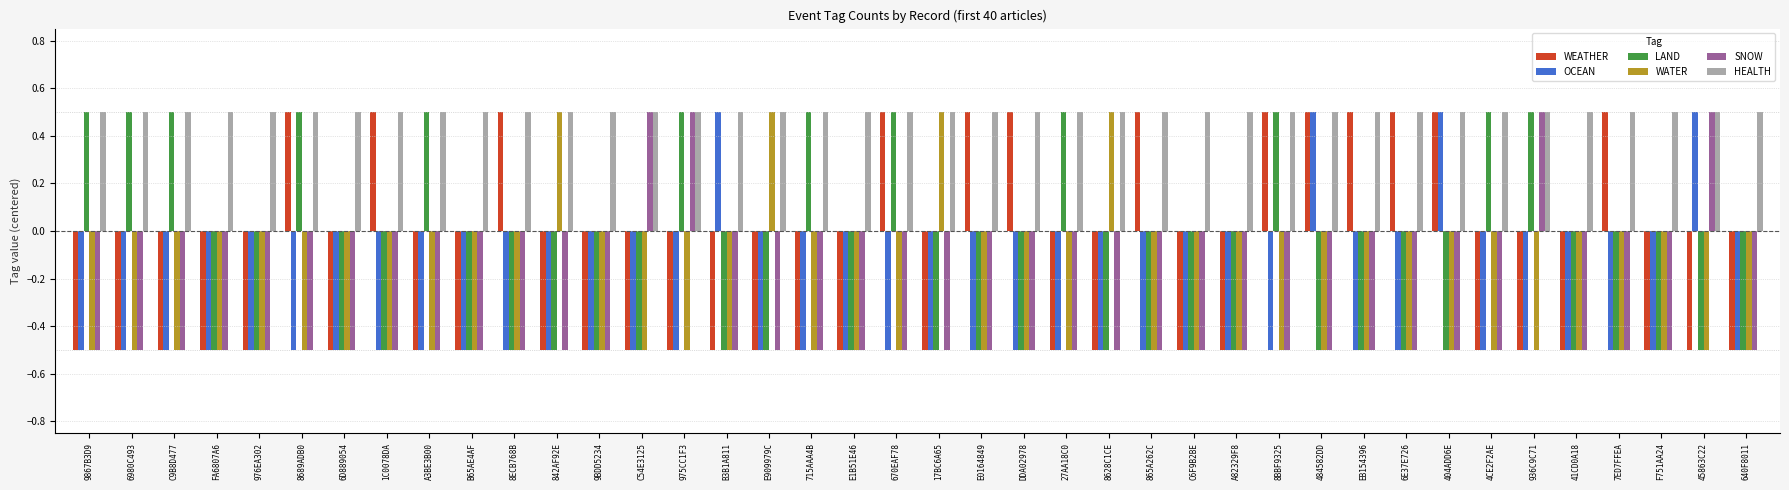

At how many categories does at least one series exceed 0?

40